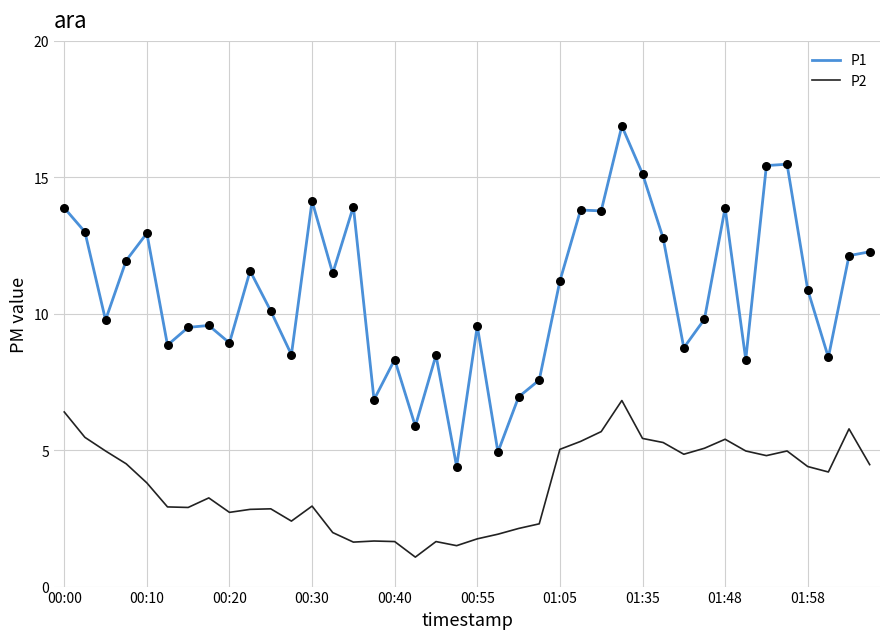

Which series has the largest total across all categories?

P1